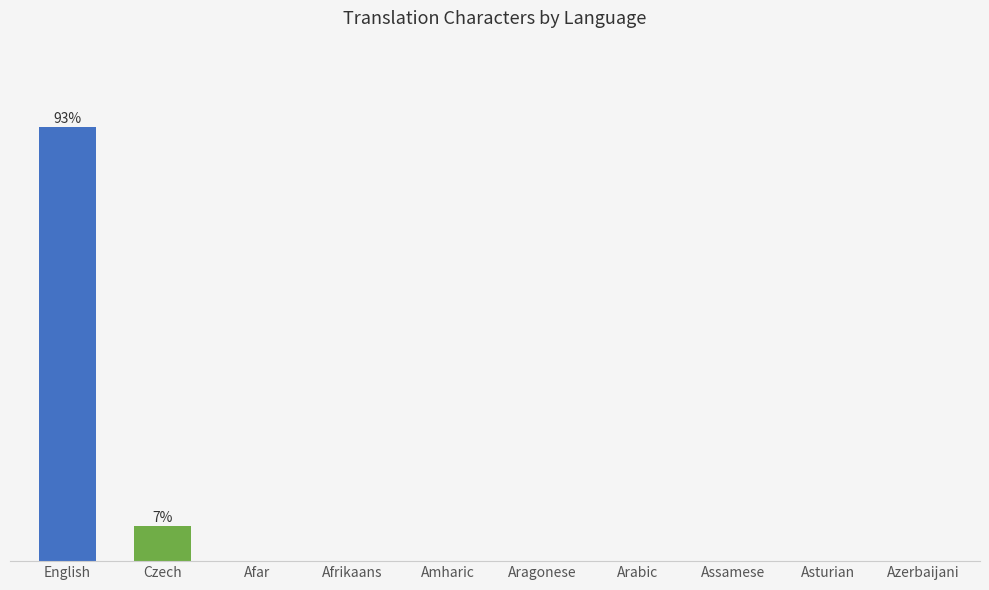

How many values are above zero?

2